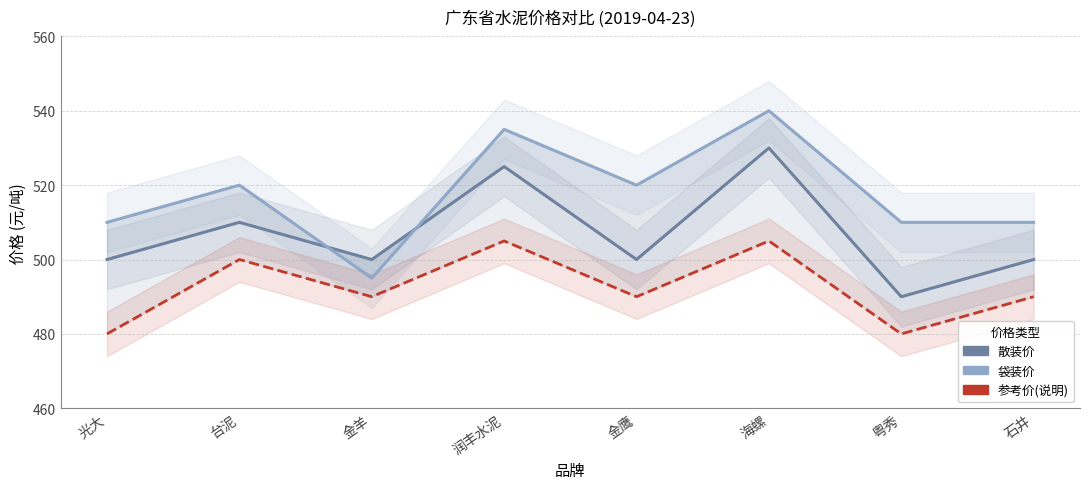

True or false: 参考价(说明) and 散装价 cross at least once.

False